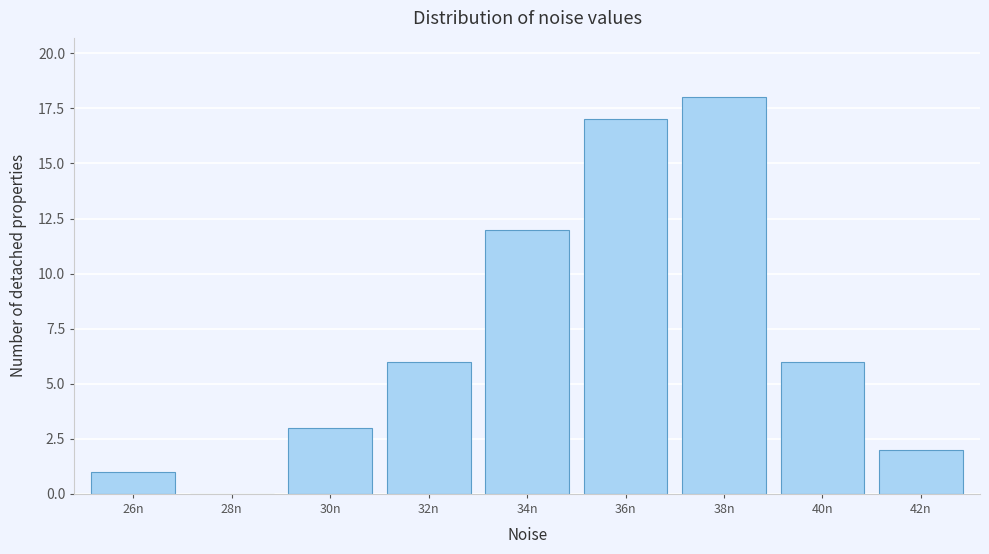

Reading left to right, what are all the values shown in this chart?

26n=1	28n=0	30n=3	32n=6	34n=12	36n=17	38n=18	40n=6	42n=2